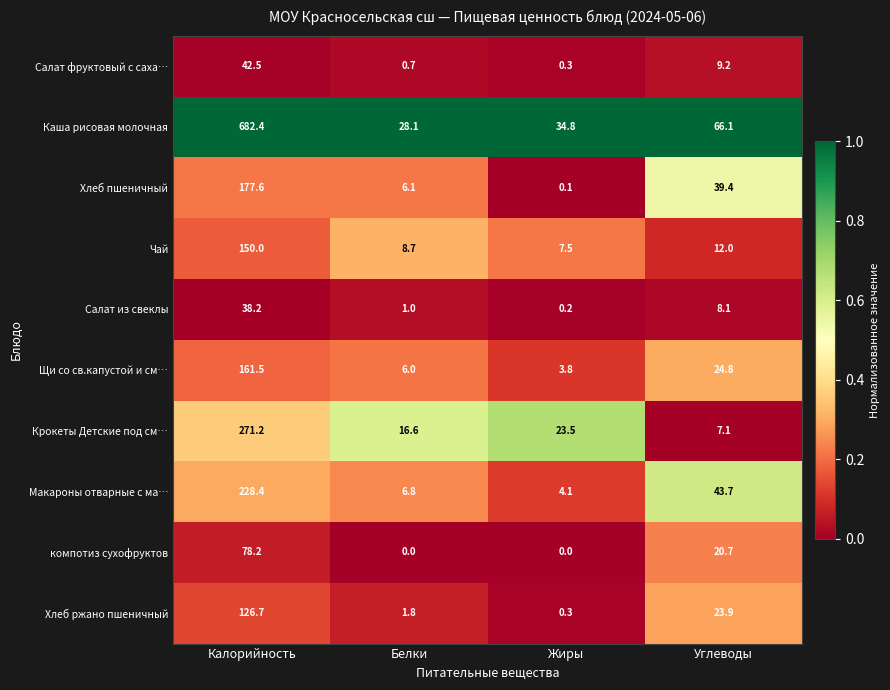

At Калорийность, list the series in order from largest to smallest.

Каша рисовая молочная, Крокеты Детские под см…, Макароны отварные с ма…, Хлеб пшеничный, Щи со св.капустой и см…, Чай, Хлеб ржано пшеничный, компотиз сухофруктов, Салат фруктовый с саха…, Салат из свеклы